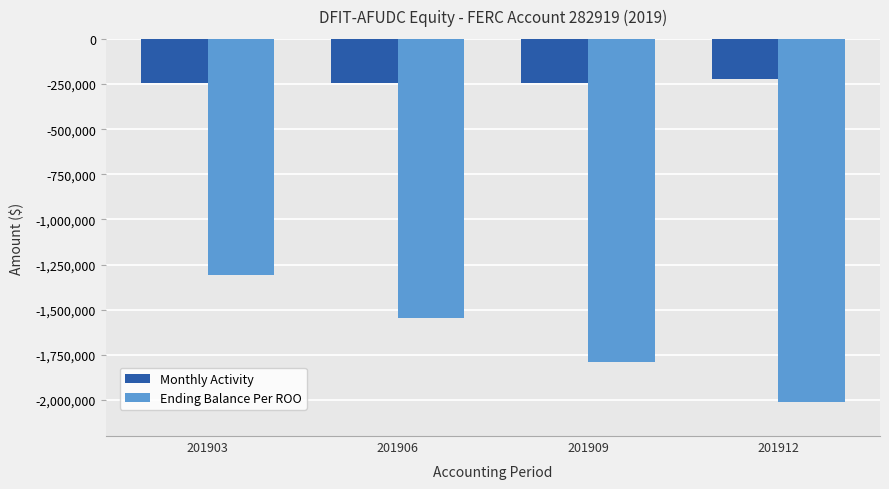

Where is Ending Balance Per ROO nearest to the value -1659620?

201906